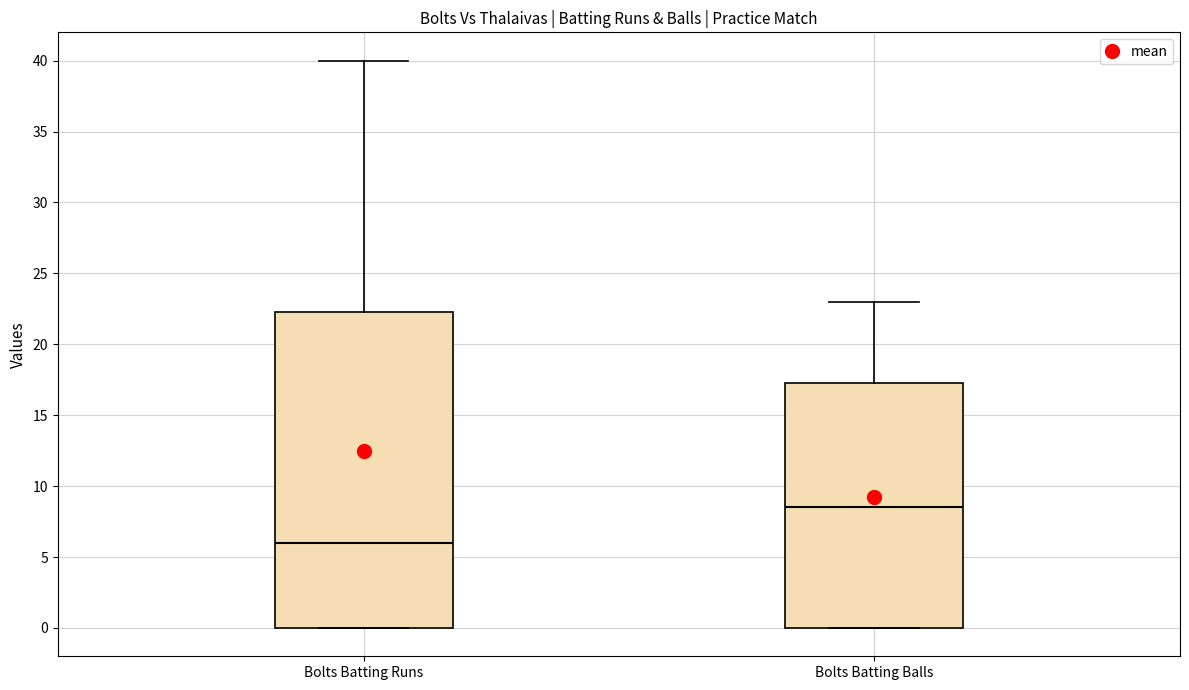

Which box has the highest median line?

Bolts Batting Balls